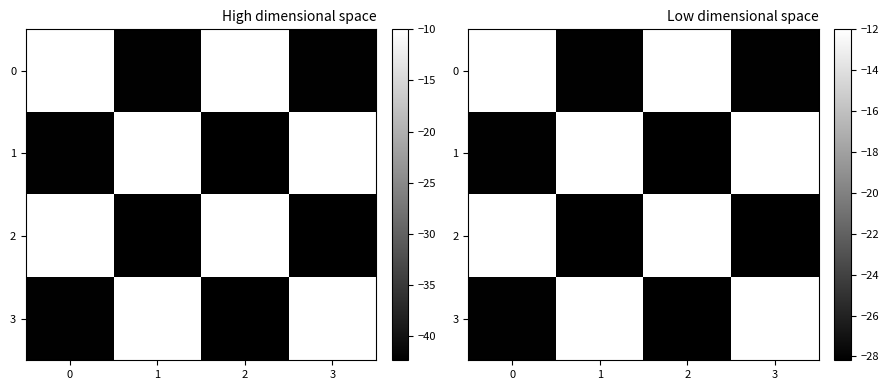

Rank the series at 3 from highest to lowest value.

1, 3, 0, 2